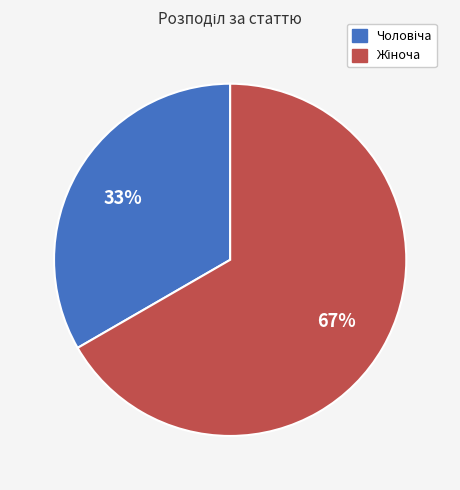

Does any single category account for the majority?

Yes